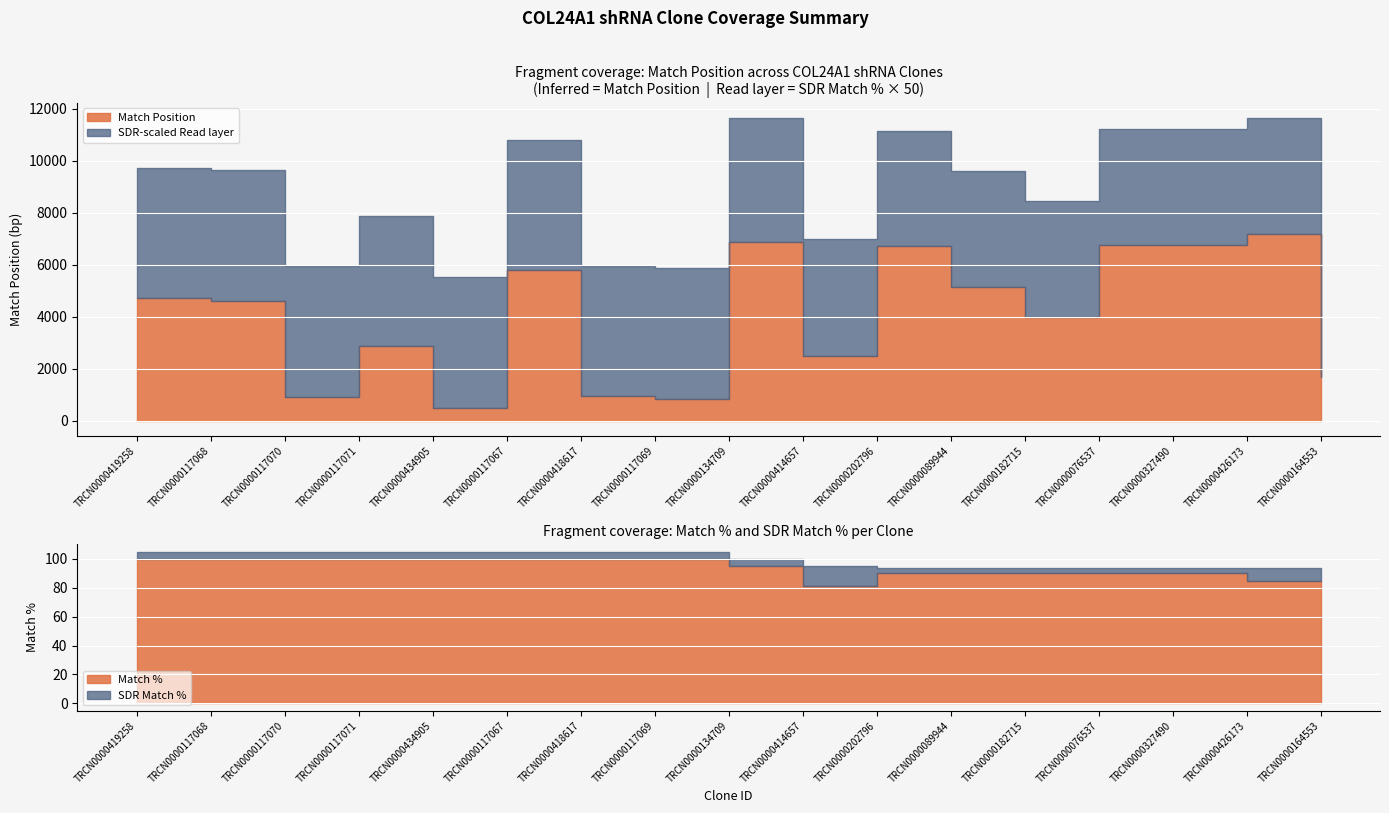

What is the difference between the second highest and minimum values in the Match % series?

19